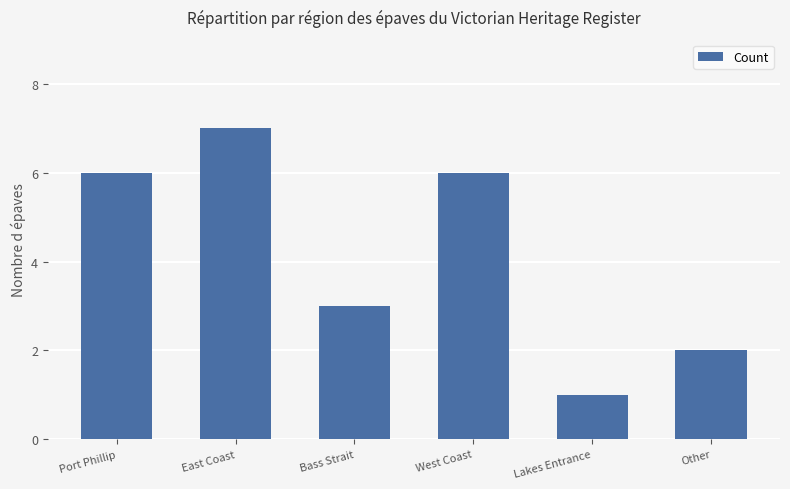

How many series are shown in this chart?

1